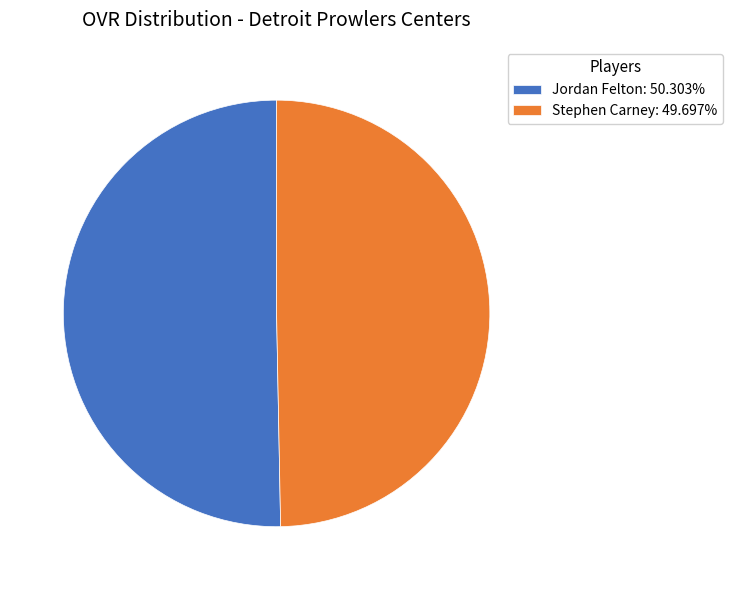

True or false: Stephen Carney accounts for 50% of the total.

True